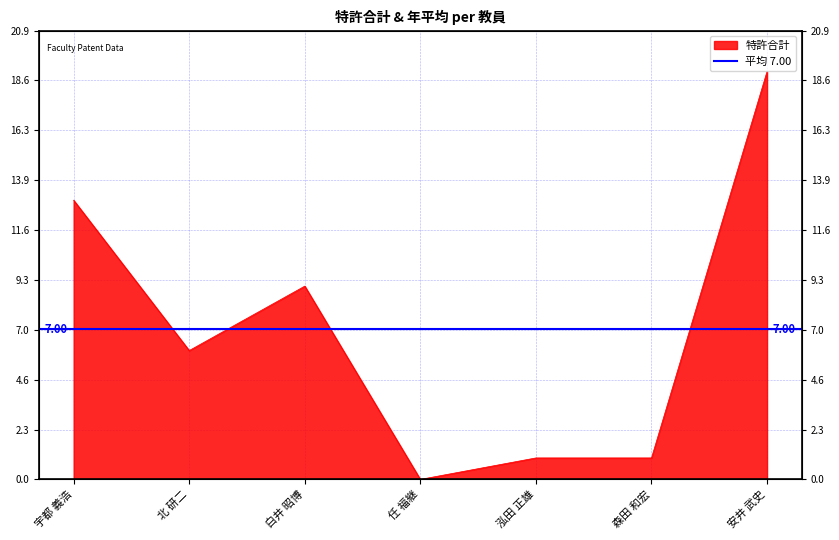

Reading right to left, list all the values displayed in this chart.

19	1	1	0	9	6	13